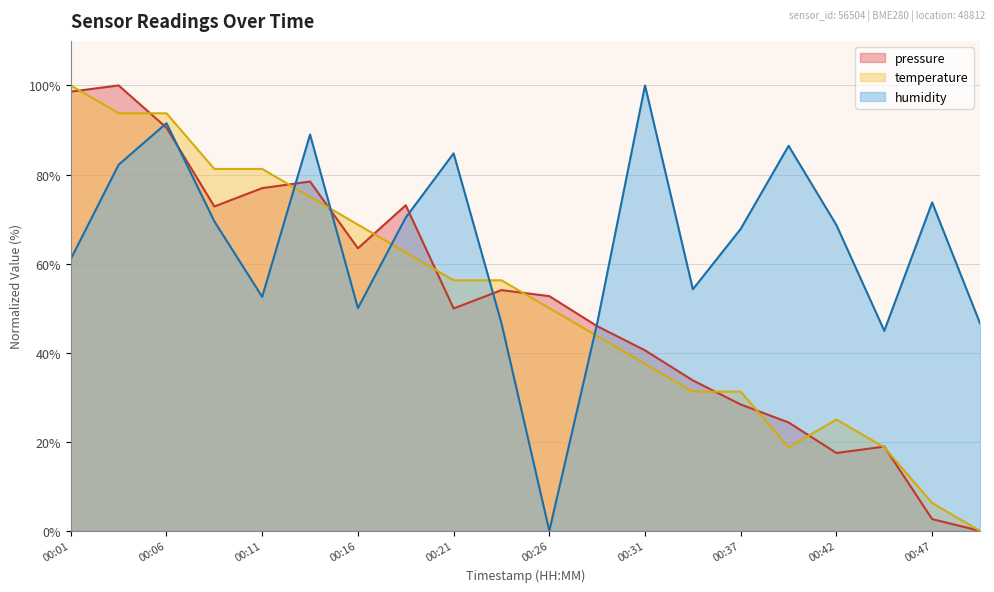

Which category has the highest value in the pressure series?

00:03